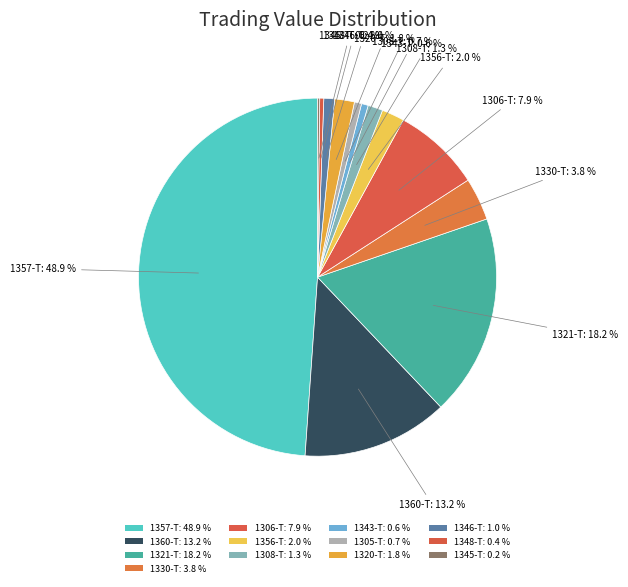

Is there any slice that represents more than half of the pie?

No